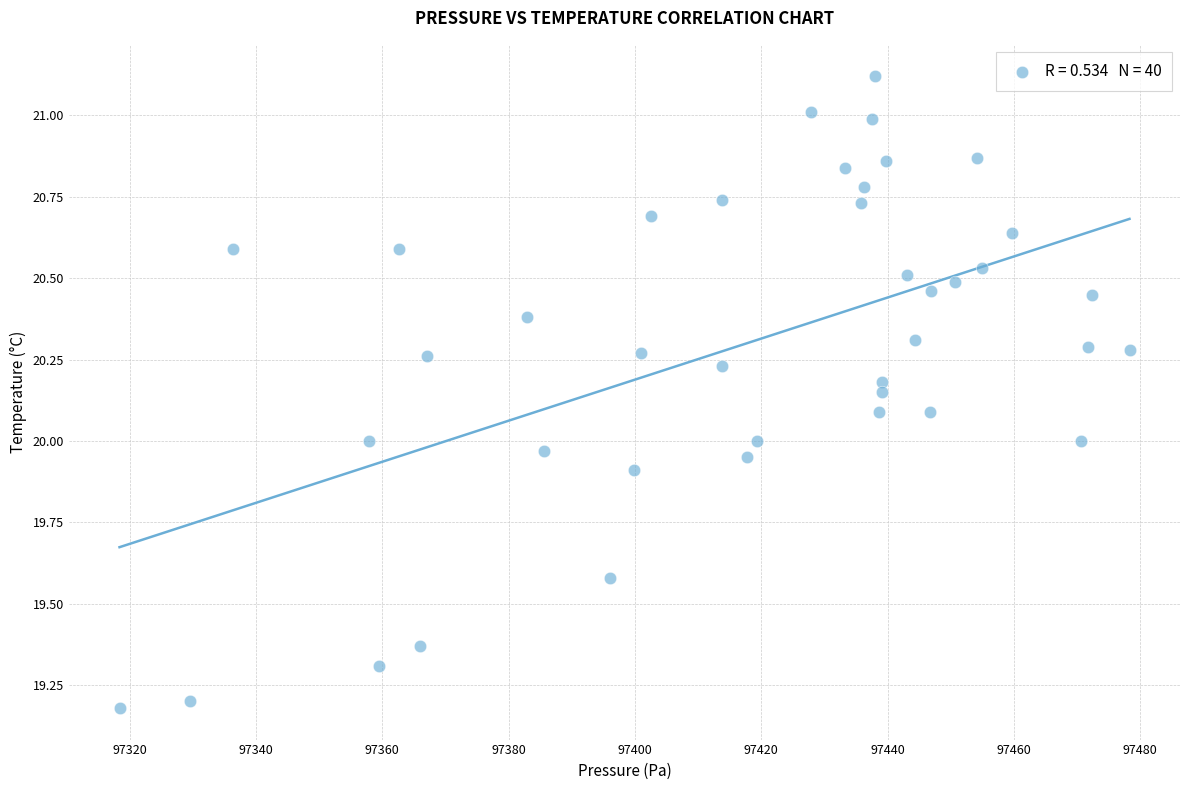

What is the range of Y values (max minus min)?

1.9